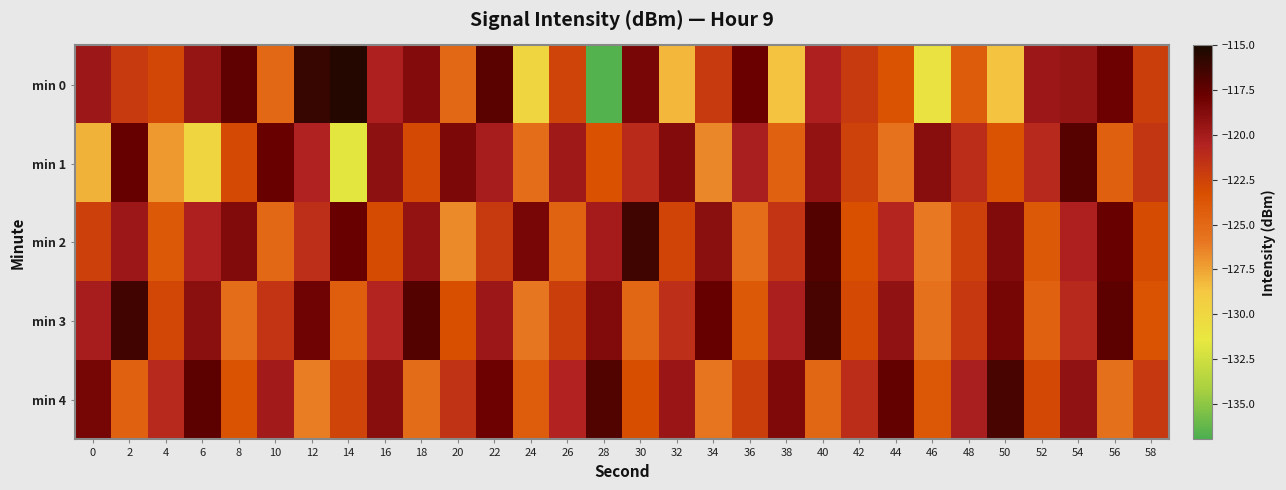

What is the spread (max minus min) of values at 8?

8.0